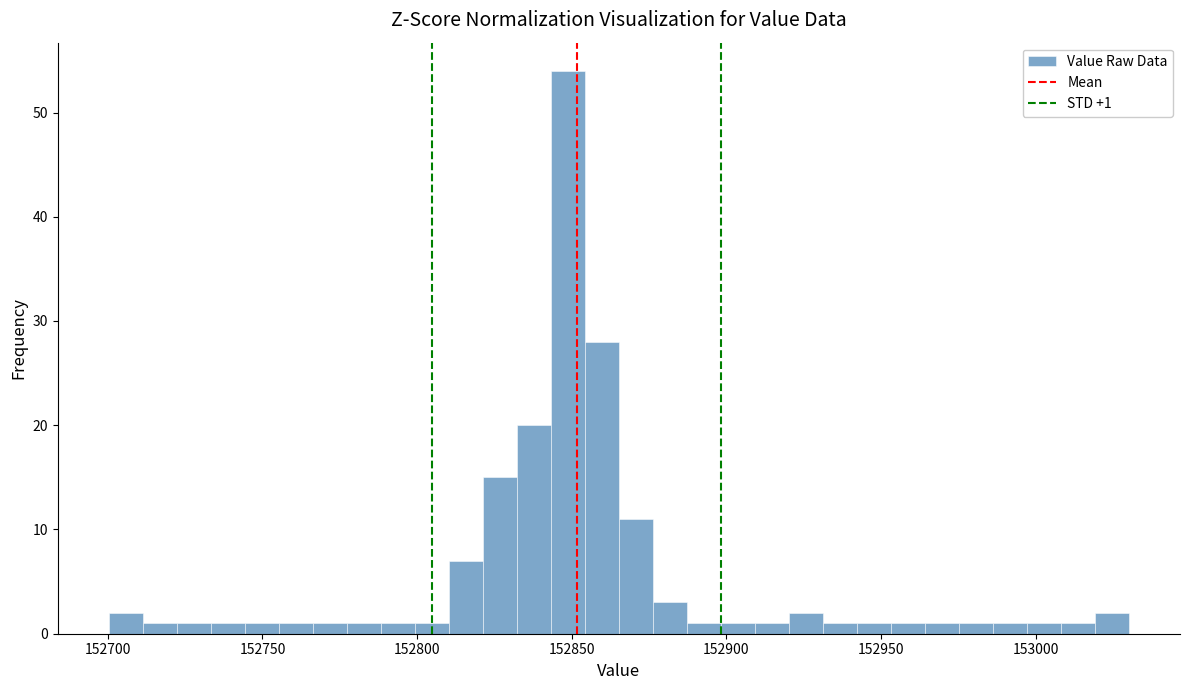

Read against the x-axis, roughly where is the centre of the tallest bar?

152850